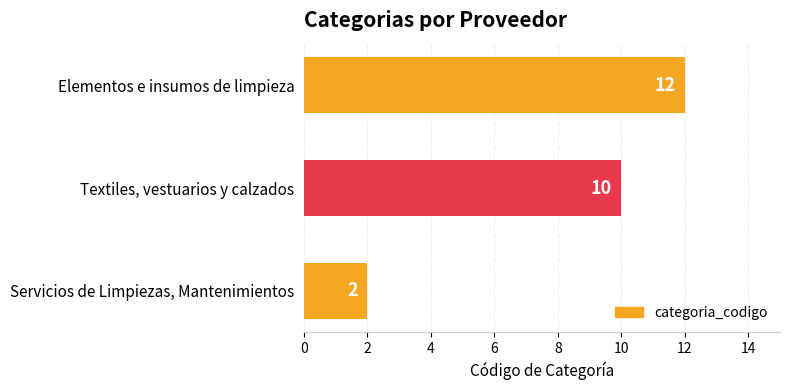

Is it true that the value at Elementos e insumos de limpieza is 6?

False